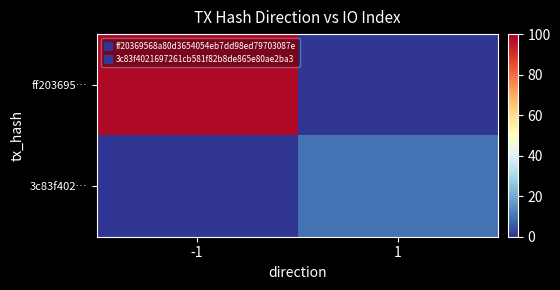

Rank the series by their maximum value, from highest to lowest.

ff203695…, 3c83f402…